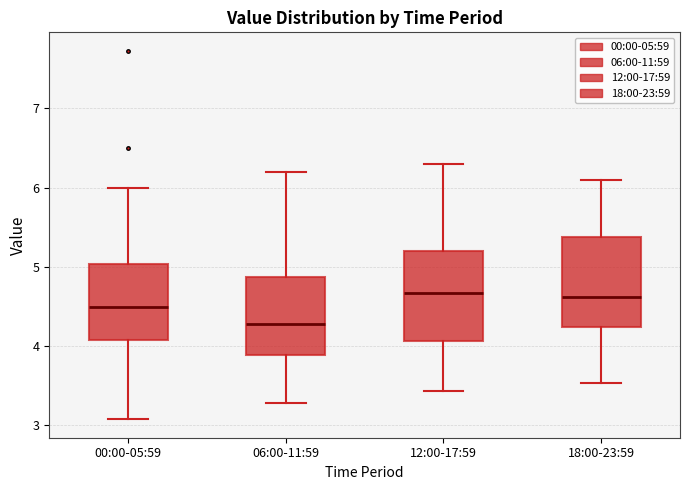

Where is the lower edge of the box for 06:00-11:59 on the y-axis? The values are not printed on the chart, so give them approximately, as read against the axis.

3.9